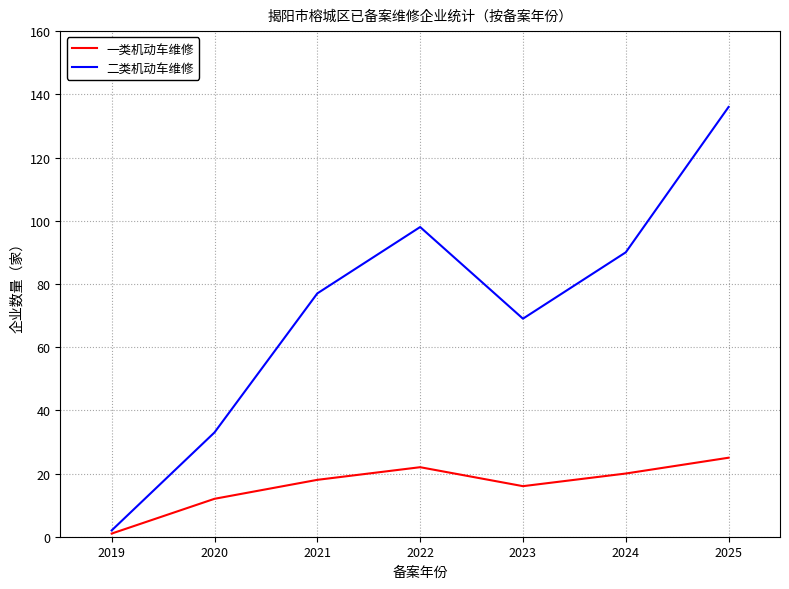

True or false: 二类机动车维修 has a value of 33 at 2020.

True